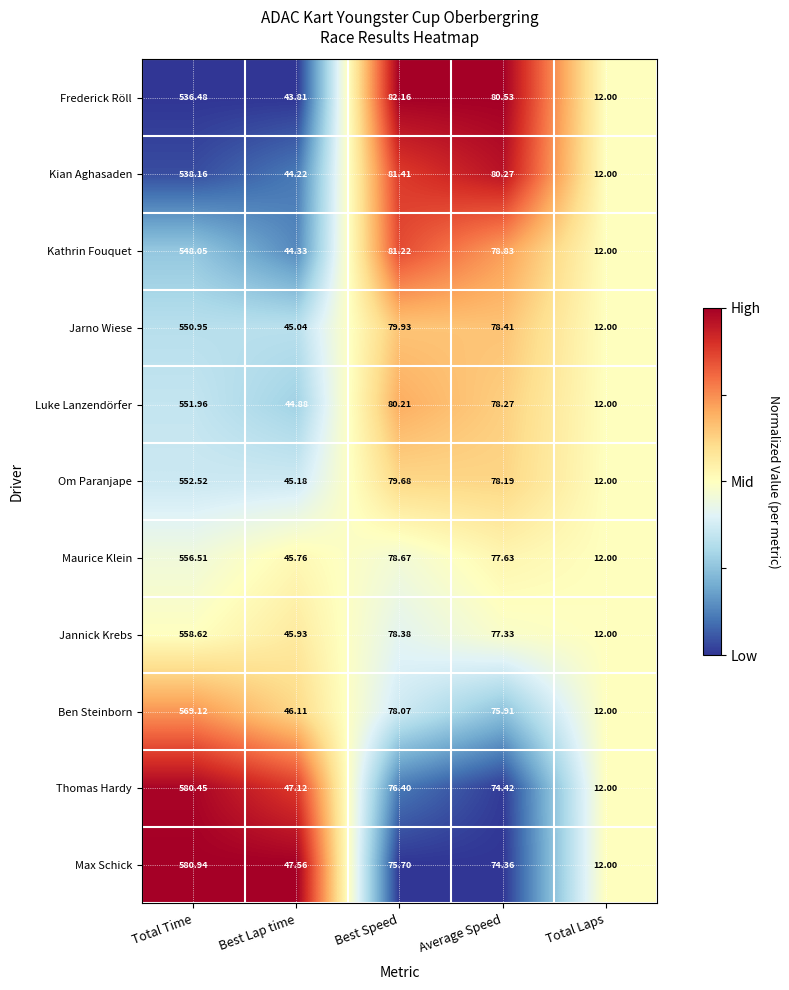

At which label does Kian Aghasaden first exceed 80?

Total Time